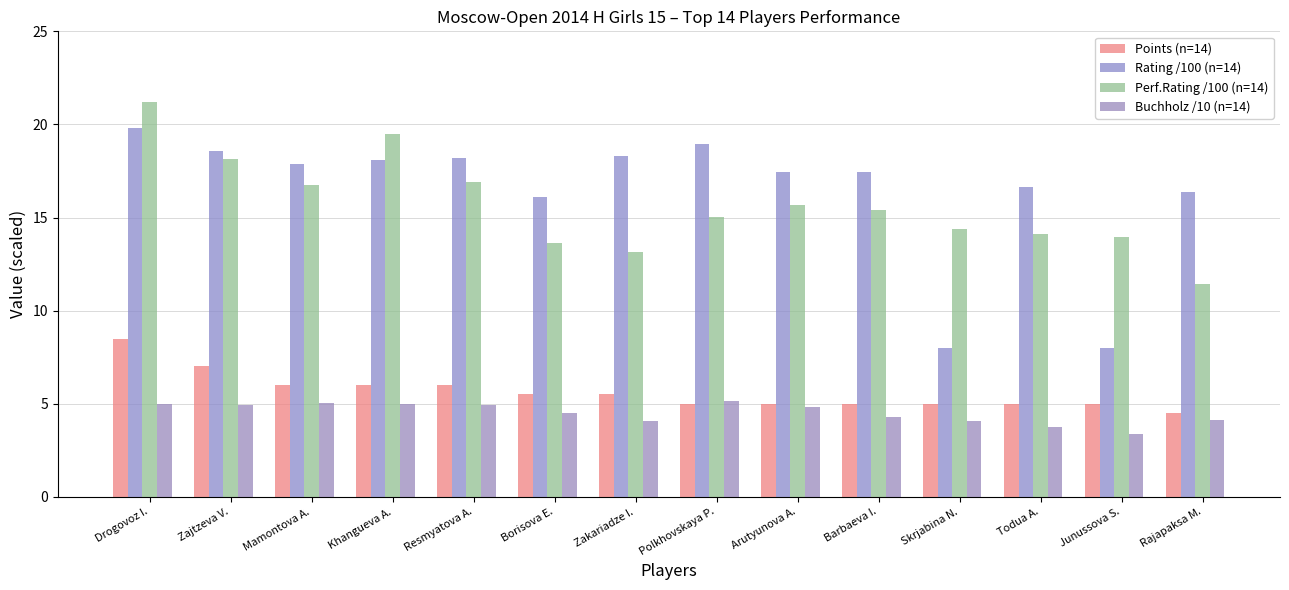

What is the value of the Rating /100 (n=14) bar at the 4th from the left?

18.1